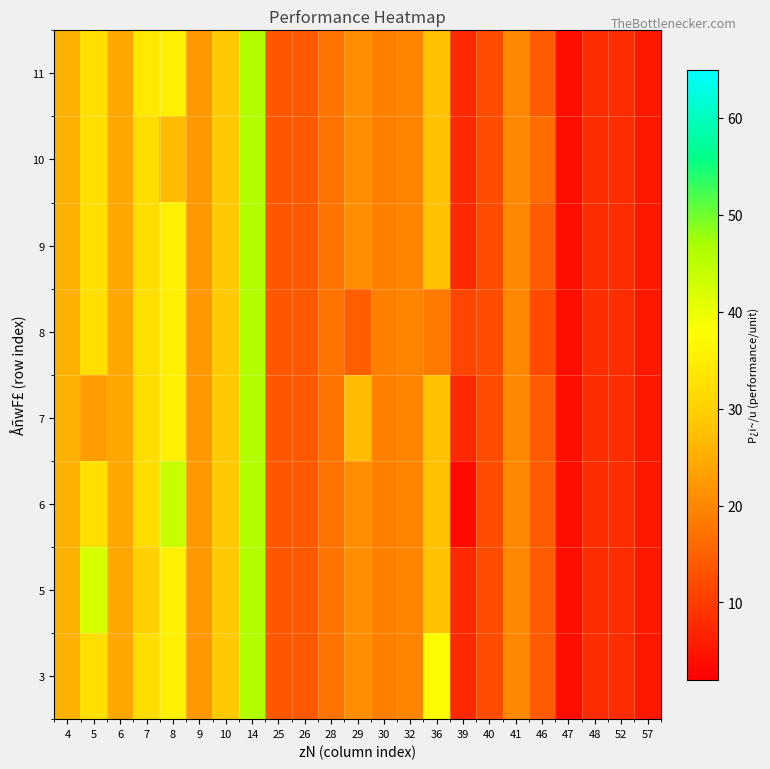

How many series are shown in this chart?

8